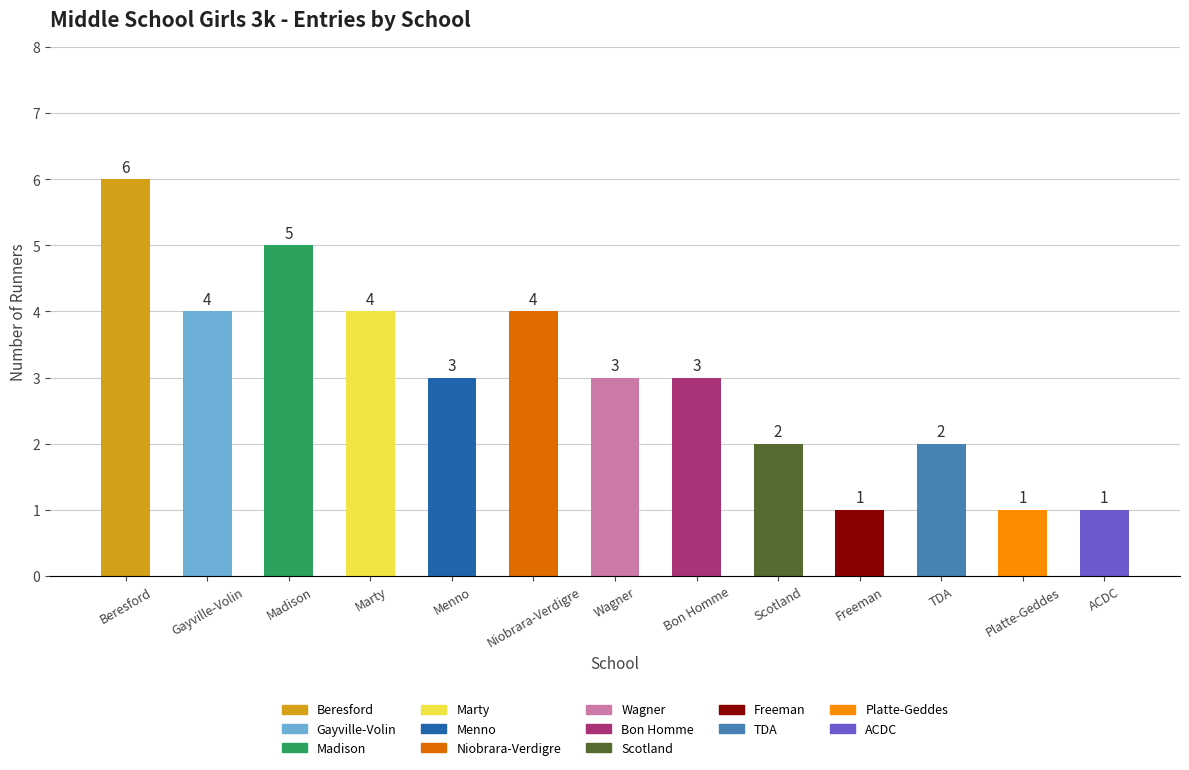

Which category has the highest value across all series?

Beresford